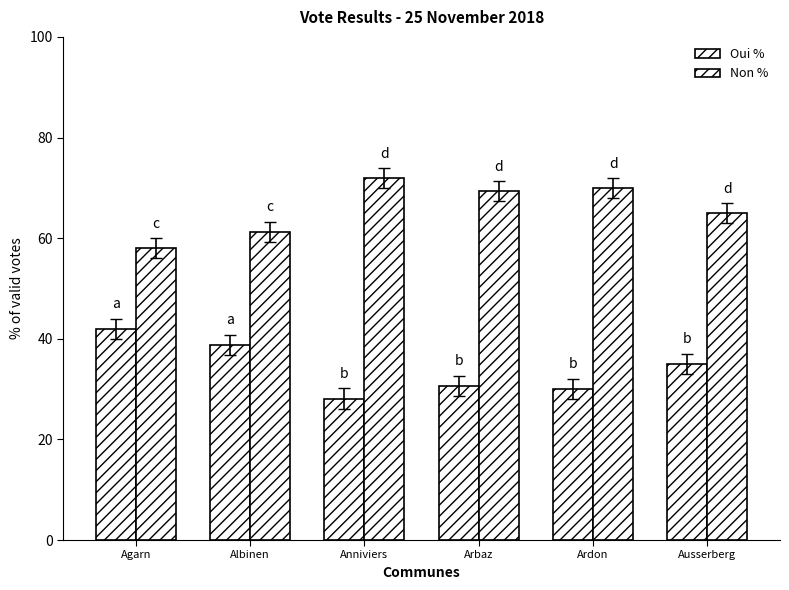

How many groups of bars are there?

6